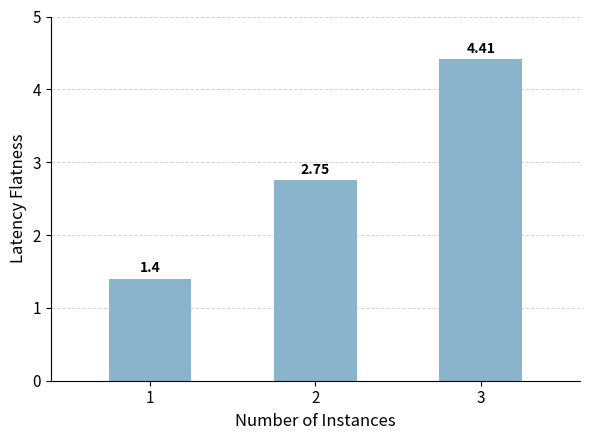

At 3, list the series in order from largest to smallest.

Record Count, Values